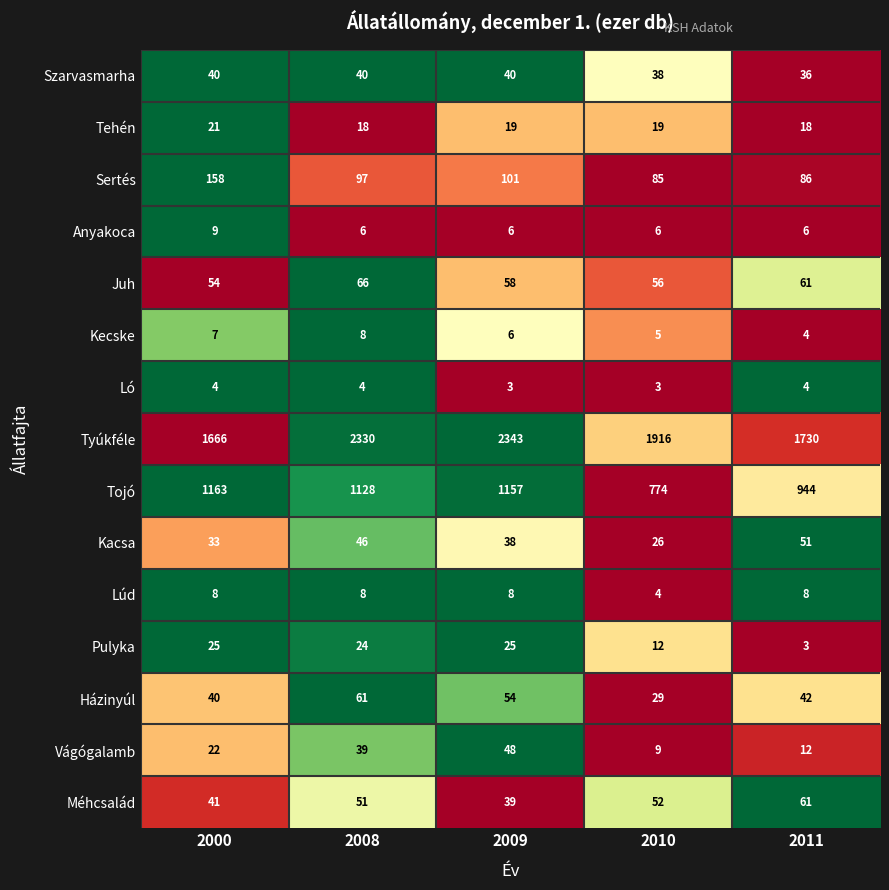

What is the sum of the Tyúkféle values at 2008 and 2000?

3996